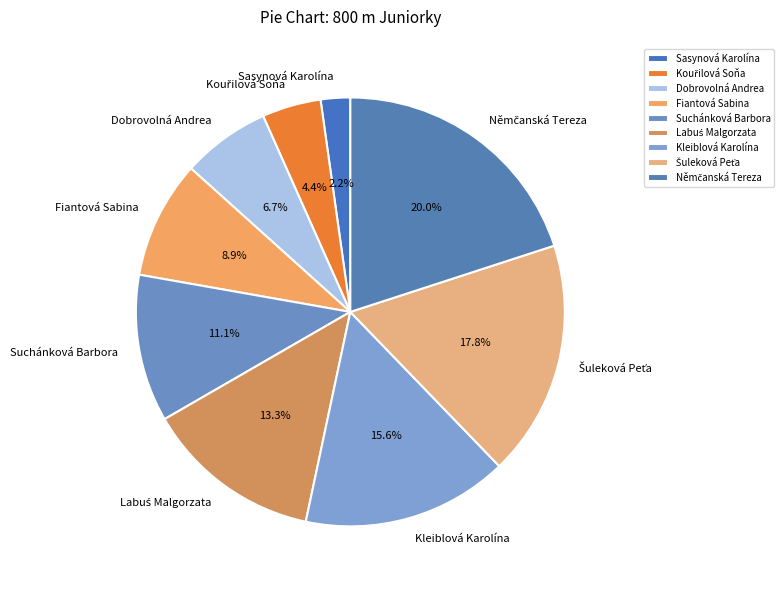

Which category has the smallest portion of the pie?

Sasynová Karolína